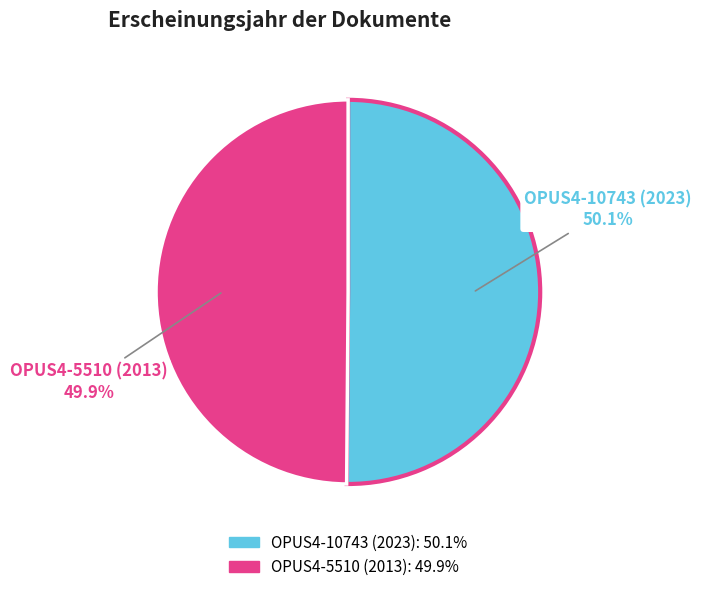

Is it true that OPUS4-5510 (2013) is 50% of the pie?

True